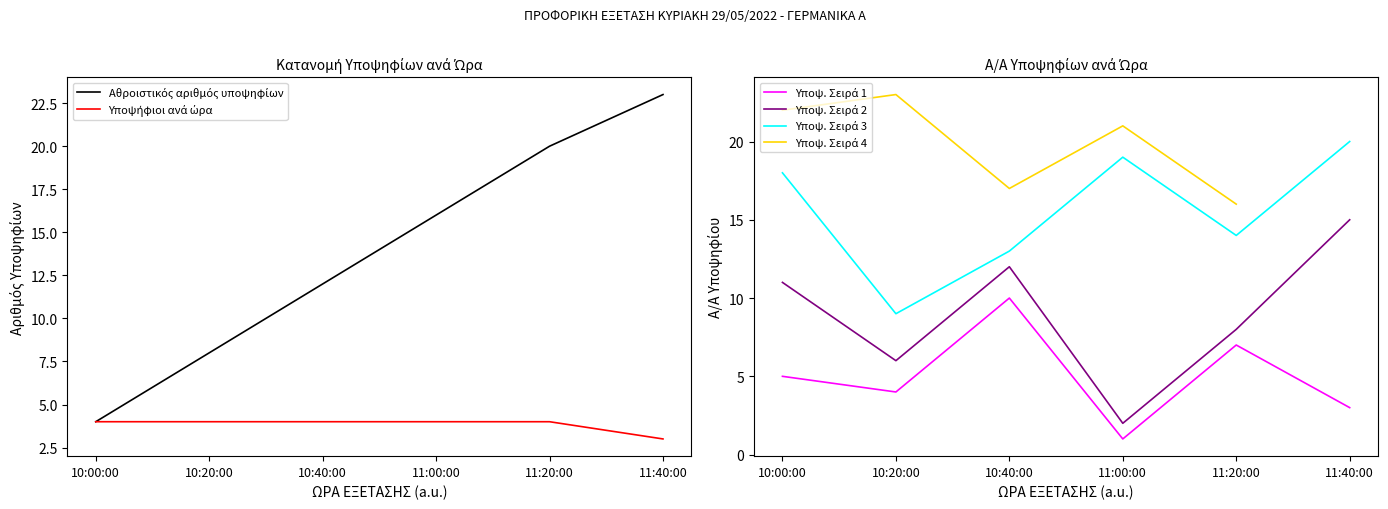

At 10:40:00, list the series in order from smallest to largest.

Υποψήφιοι ανά ώρα, Υποψ. Σειρά 1, Αθροιστικός αριθμός υποψηφίων, Υποψ. Σειρά 2, Υποψ. Σειρά 3, Υποψ. Σειρά 4